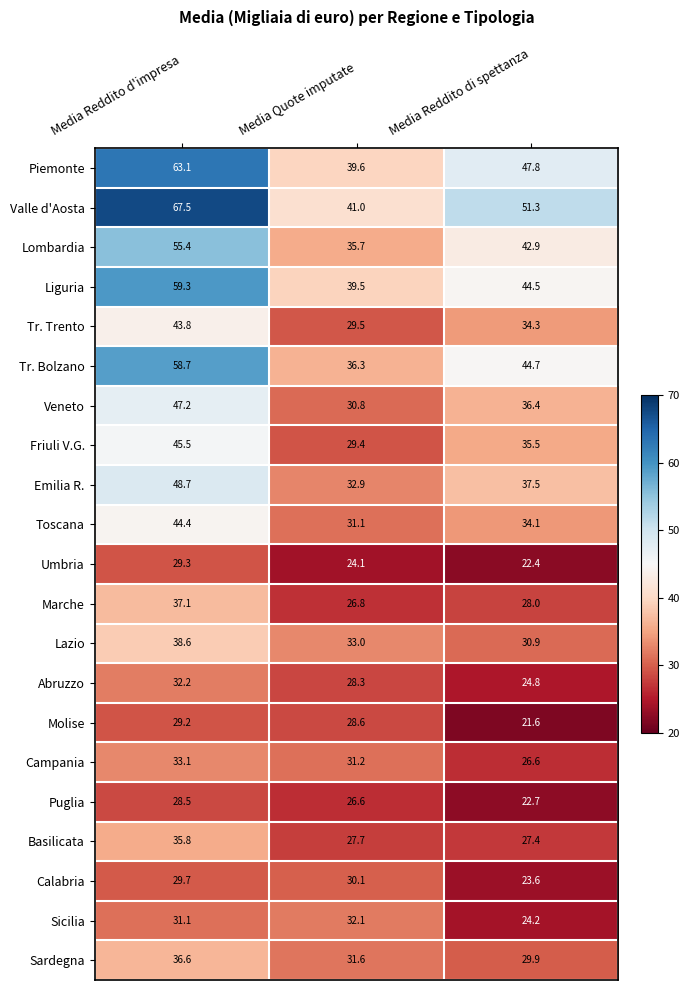

Is it true that Piemonte equals 39.6 at Media Quote imputate?

True